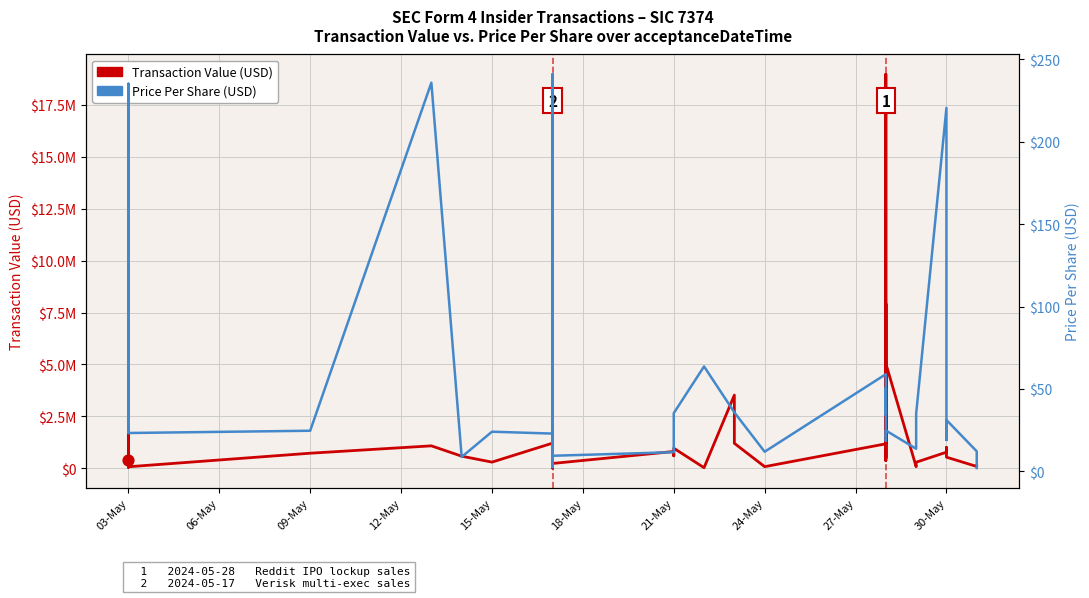

Which series has the largest total across all categories?

Transaction Value (USD)